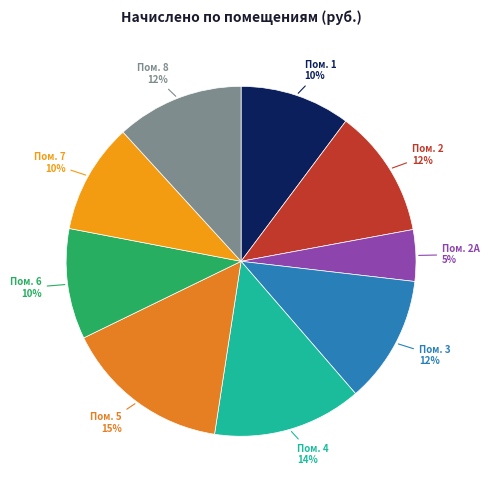

Count the number of slices in the pie.

9